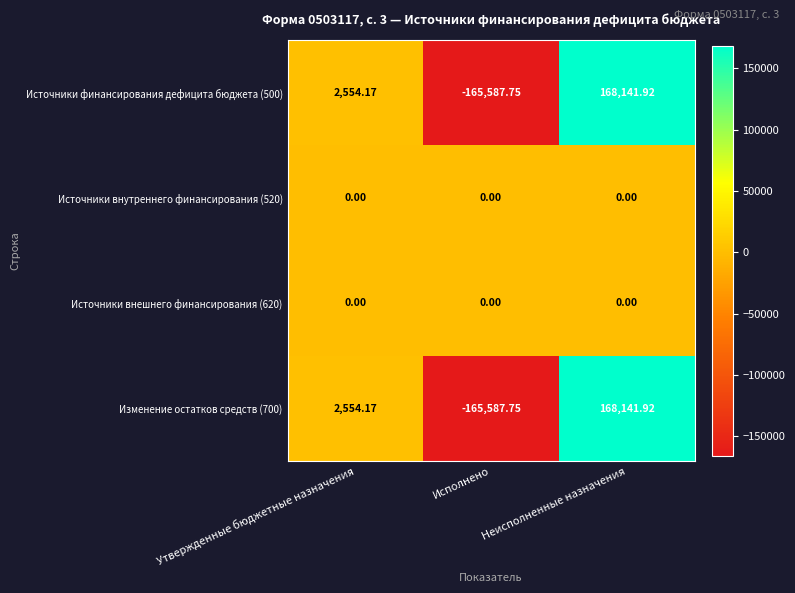

Rank the categories by Источники финансирования дефицита бюджета (500) value from lowest to highest.

Исполнено, Утвержденные бюджетные назначения, Неисполненные назначения